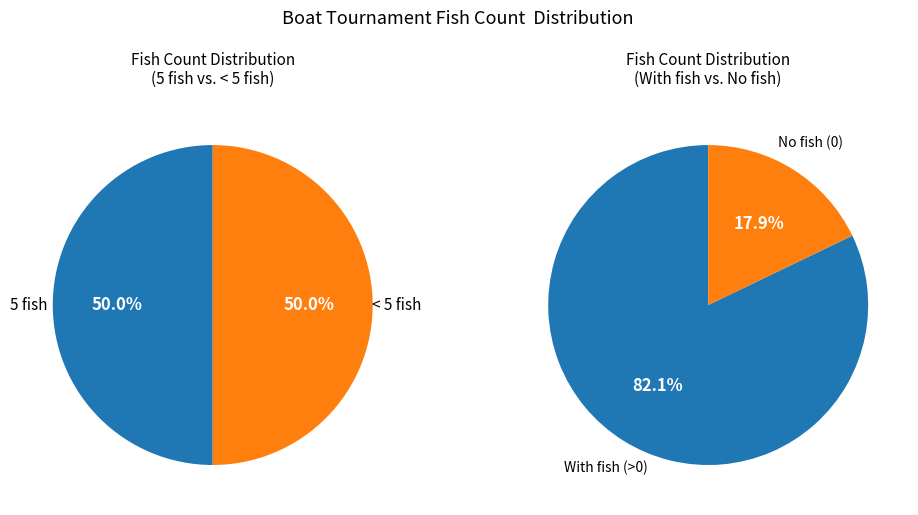

To the nearest percent, what percentage of the pie is 5 fish?

50%